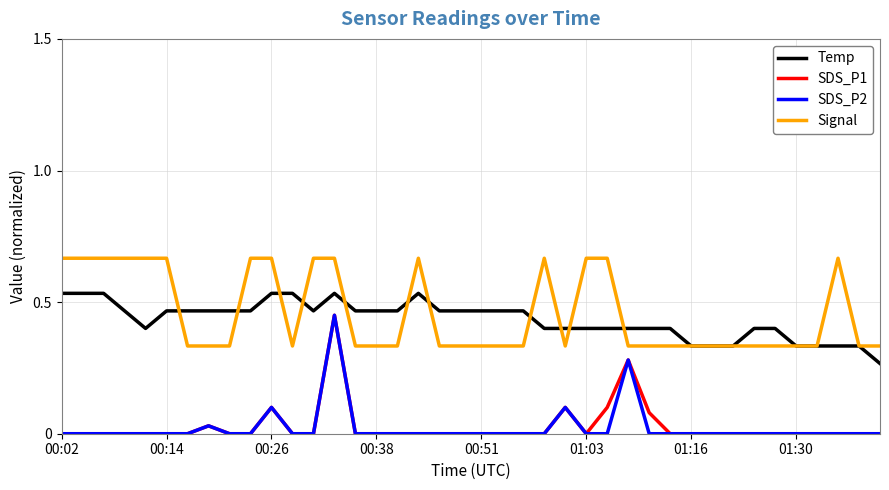

True or false: Temp and SDS_P1 cross at least once.

False